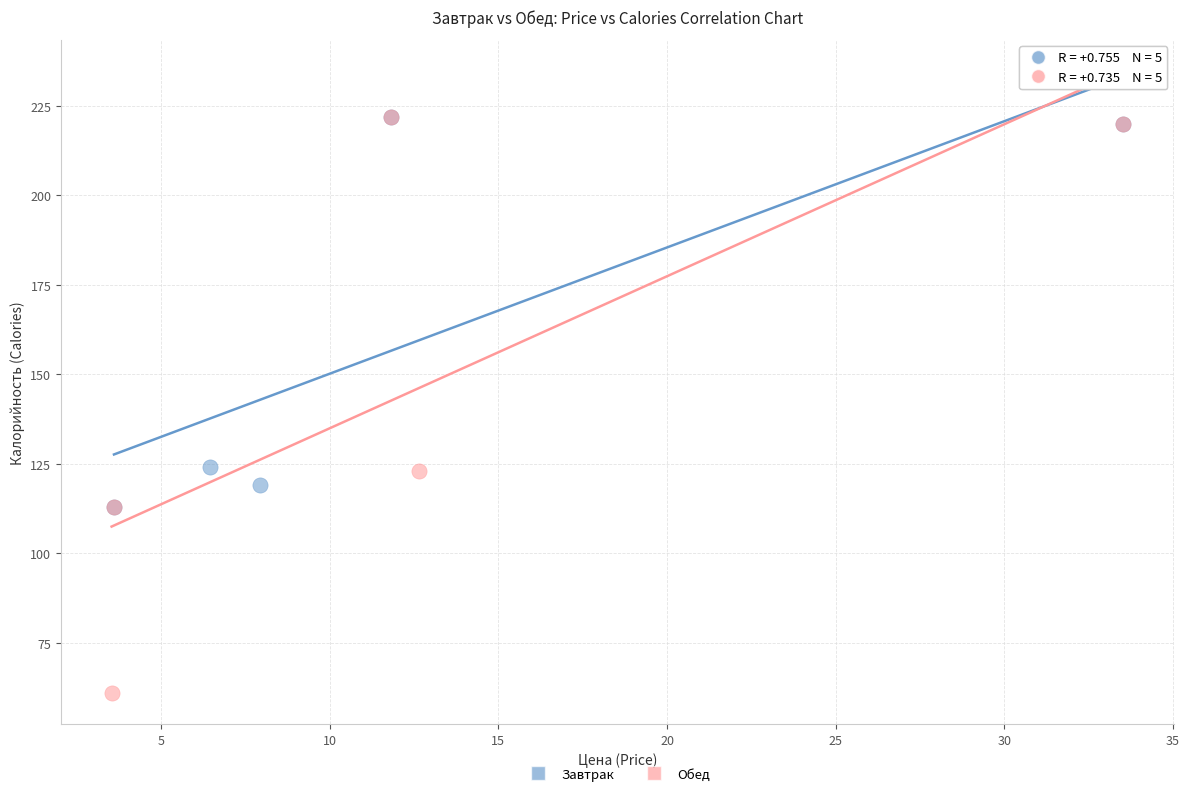

What are all the series names shown in the legend?

Завтрак, Обед